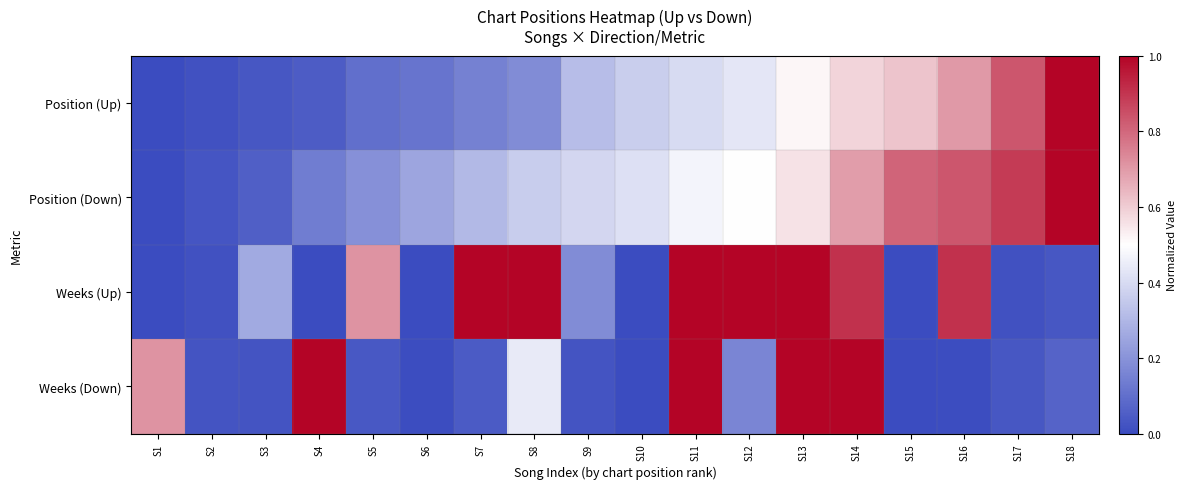

Reading left to right, list all the values displayed in this chart.

Position (Up): S1=0.0	S2=0.0	S3=0.0	S4=0.1	S5=0.1	S6=0.1	S7=0.1	S8=0.2	S9=0.3	S10=0.4	S11=0.4	S12=0.4	S13=0.5	S14=0.6	S15=0.6	S16=0.7	S17=0.8	S18=1.0
Position (Down): S1=0.0	S2=0.0	S3=0.1	S4=0.1	S5=0.2	S6=0.2	S7=0.3	S8=0.4	S9=0.4	S10=0.4	S11=0.5	S12=0.5	S13=0.6	S14=0.7	S15=0.8	S16=0.8	S17=0.9	S18=1.0
Weeks (Up): S1=0.0	S2=0.0	S3=0.3	S4=0.0	S5=0.7	S6=0.0	S7=1.0	S8=1.0	S9=0.2	S10=0.0	S11=1.0	S12=1.0	S13=1.0	S14=0.9	S15=0.0	S16=0.9	S17=0.0	S18=0.0
Weeks (Down): S1=0.7	S2=0.0	S3=0.0	S4=1.0	S5=0.0	S6=0.0	S7=0.0	S8=0.4	S9=0.0	S10=0.0	S11=1.0	S12=0.2	S13=1.0	S14=1.0	S15=0.0	S16=0.0	S17=0.0	S18=0.1